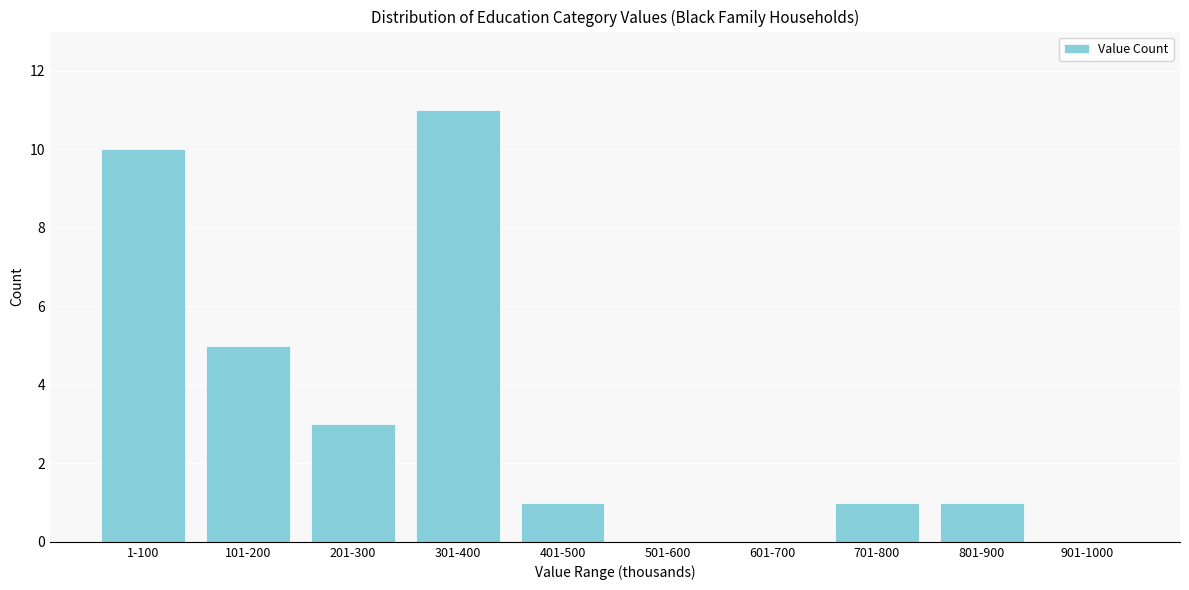

Reading right to left, transcribe all the data shown in this chart.

901-1000=0	801-900=1	701-800=1	601-700=0	501-600=0	401-500=1	301-400=11	201-300=3	101-200=5	1-100=10